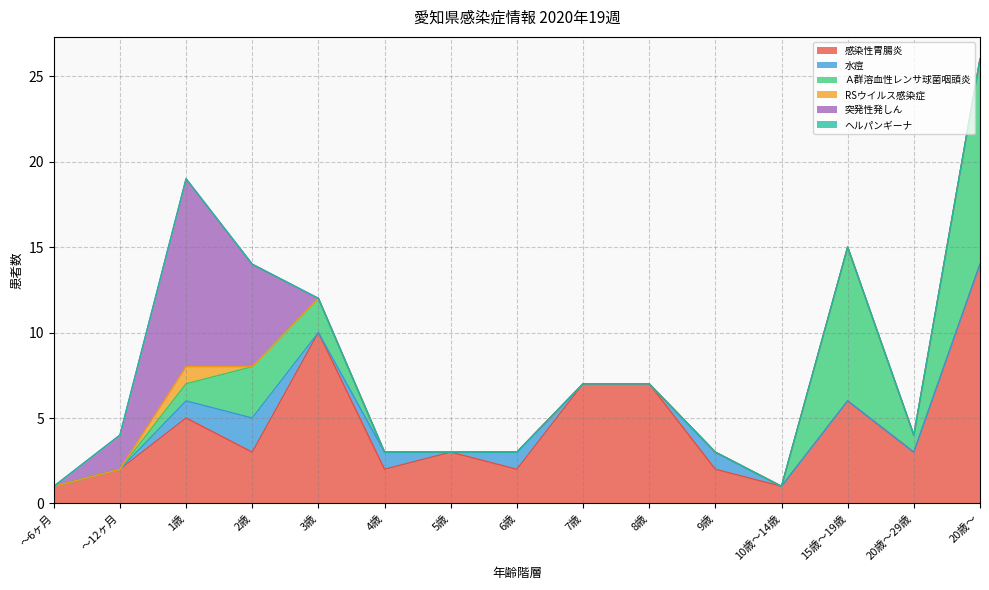

What position from the right is 9歳?

5